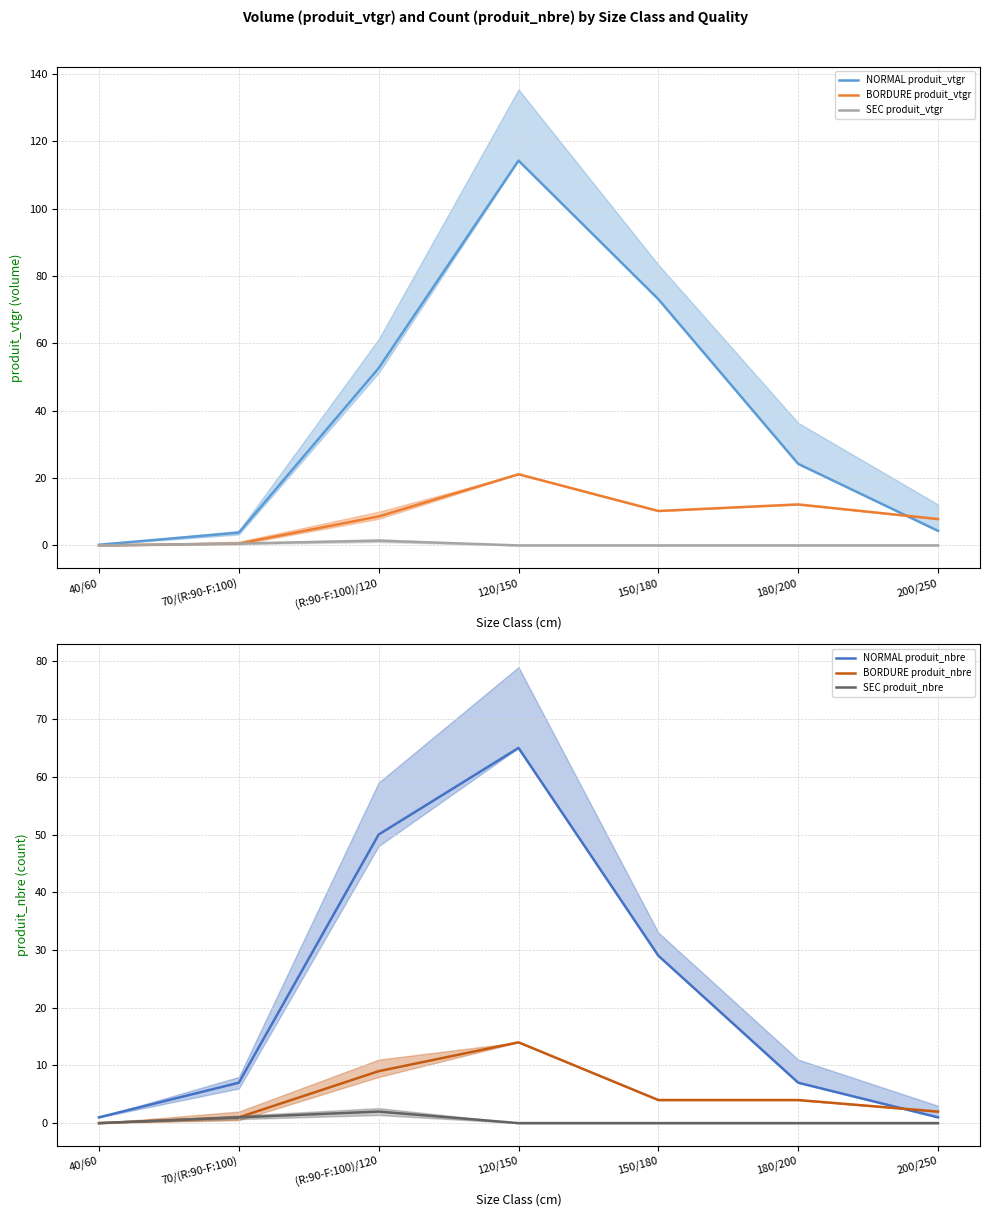

True or false: NORMAL produit_nbre and BORDURE produit_nbre intersect in this chart.

True